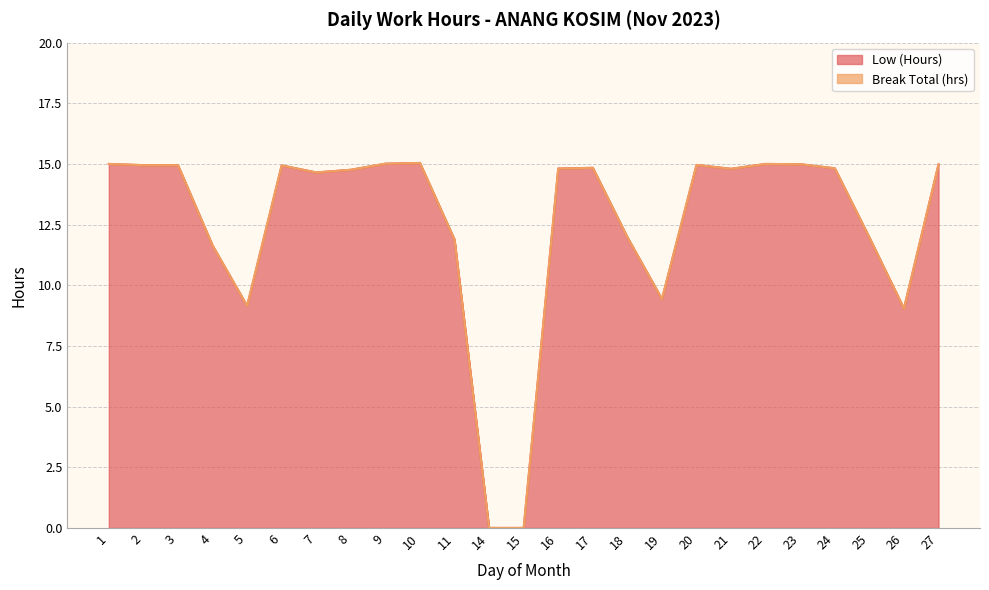

Which category has the highest value across all series?

10